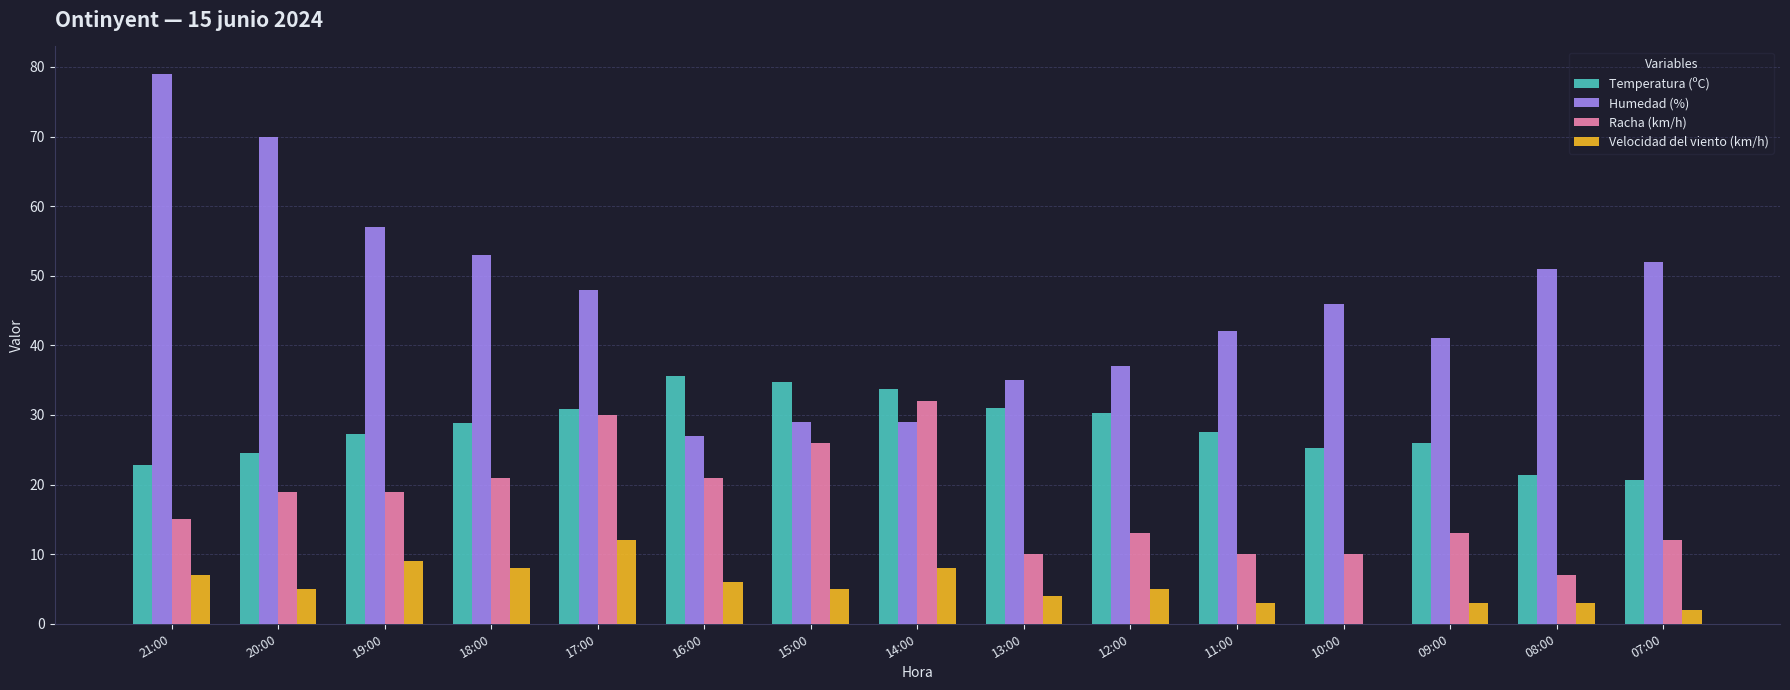

Between 20:00 and 12:00, which series saw the biggest shift?

Humedad (%)